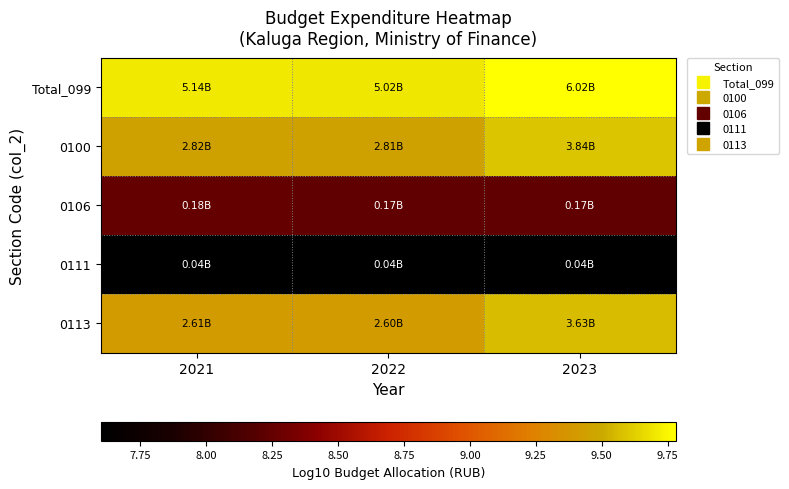

Rank the series by their maximum value, from lowest to highest.

0111, 0106, 0113, 0100, Total_099